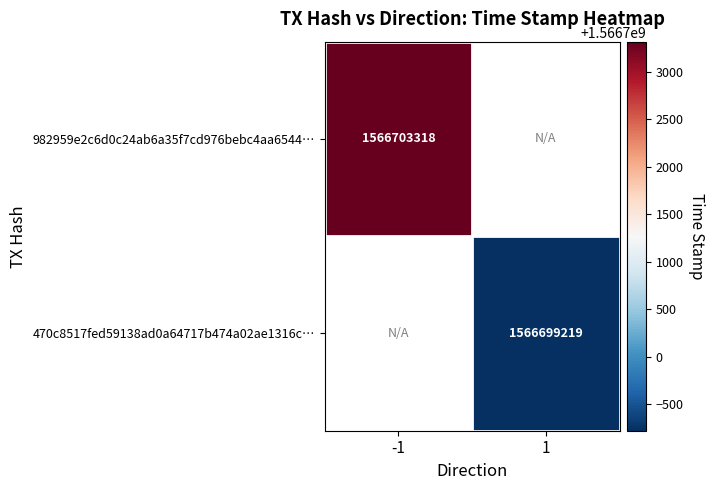

Between -1 and 1, which is larger?

1